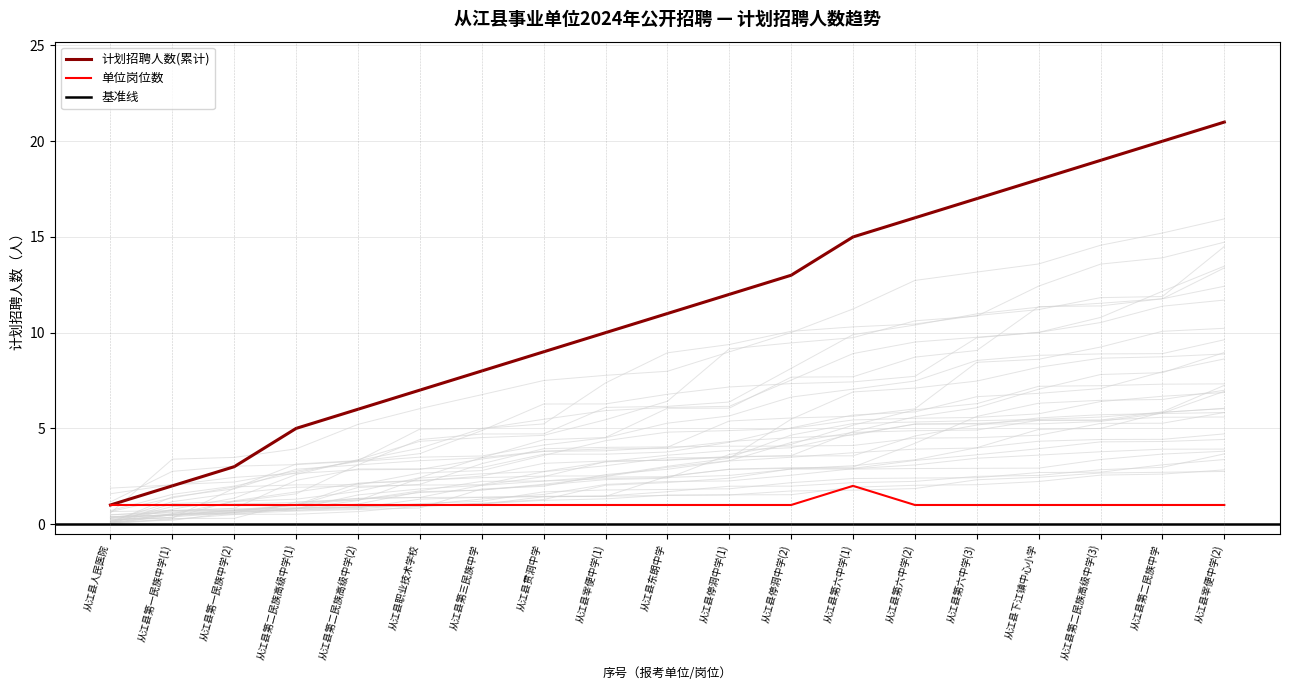

What is the value of the 单位累计岗位数 point at the 11th from the left?

1